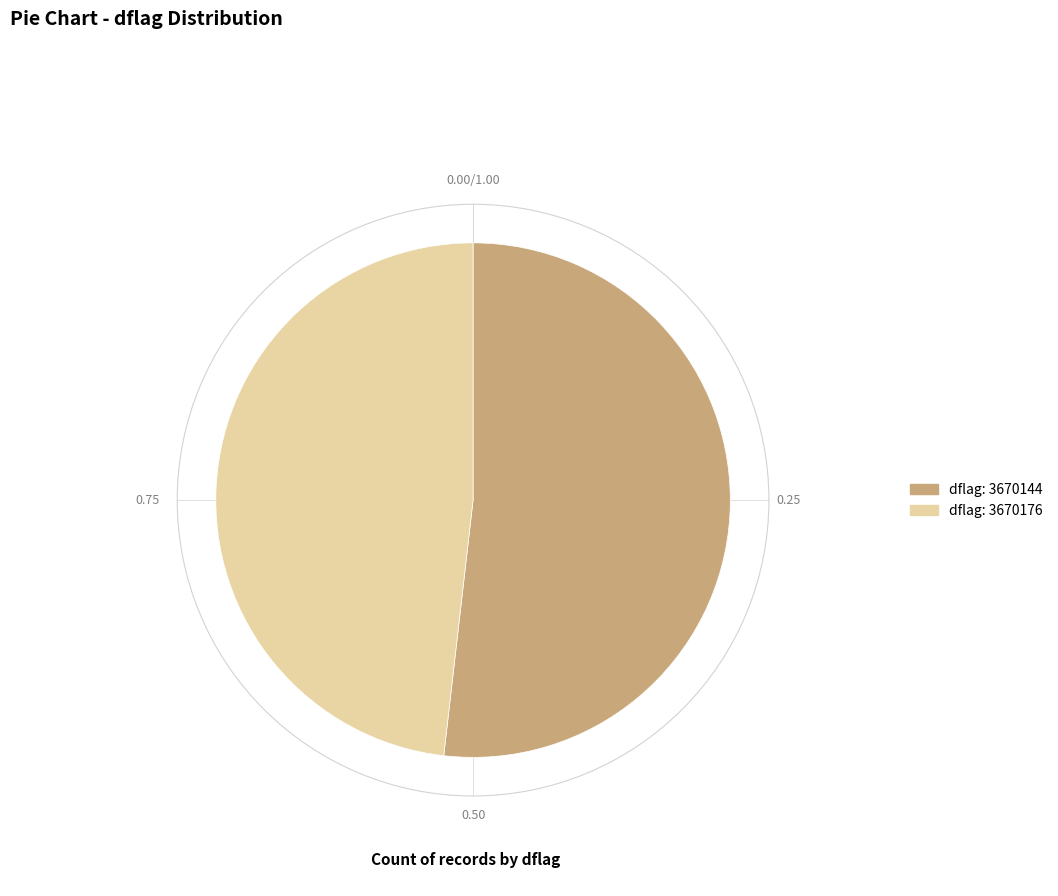

Is there a majority slice in this chart?

Yes